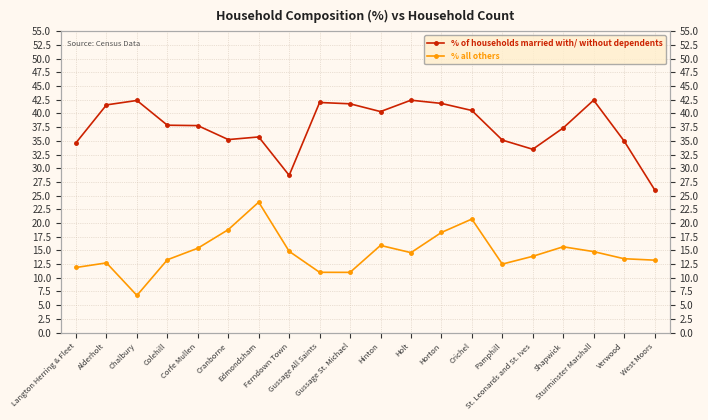

The value of % of households married with/ without dependents at Ferndown Town is 38.5. True or false?

False